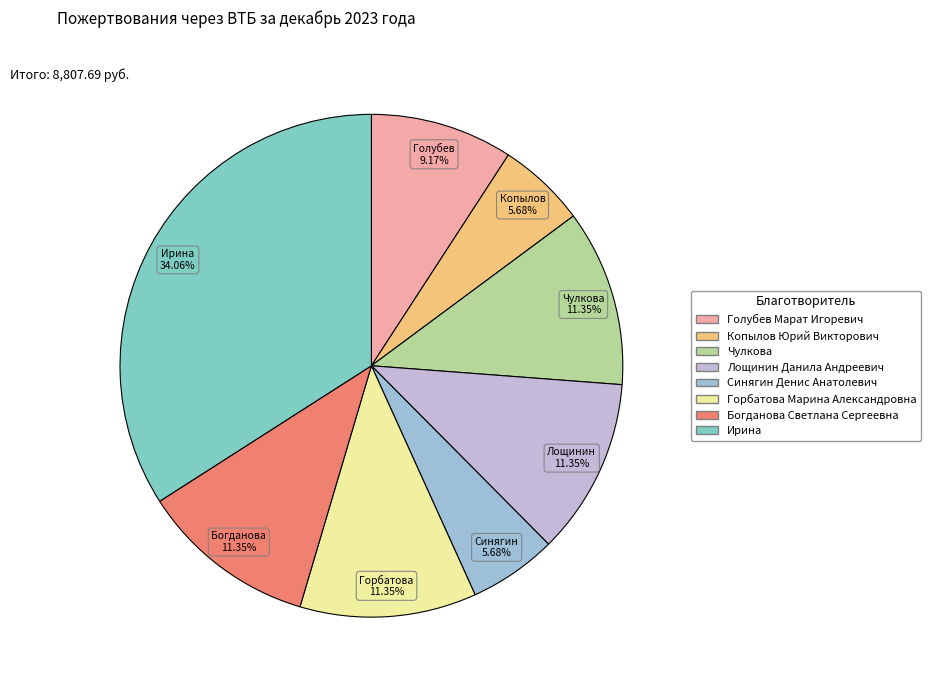

To the nearest percent, what percentage of the pie is Лощинин Данила Андреевич?

11%